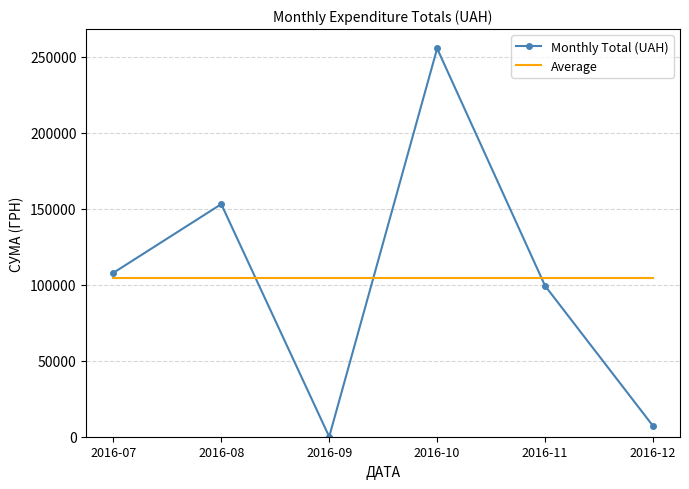

What is the minimum value for Average?

104153.9